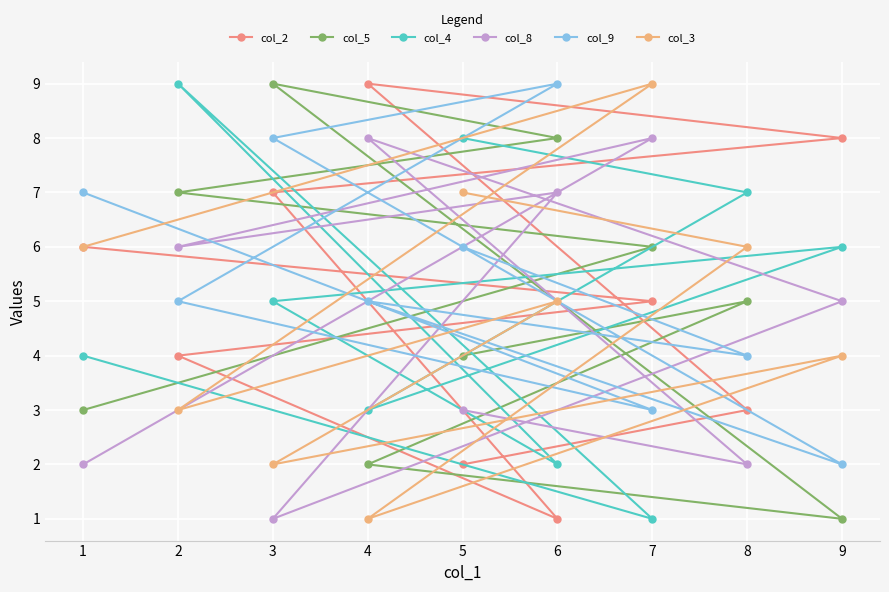

The value of col_8 at 9 is 5. True or false?

True